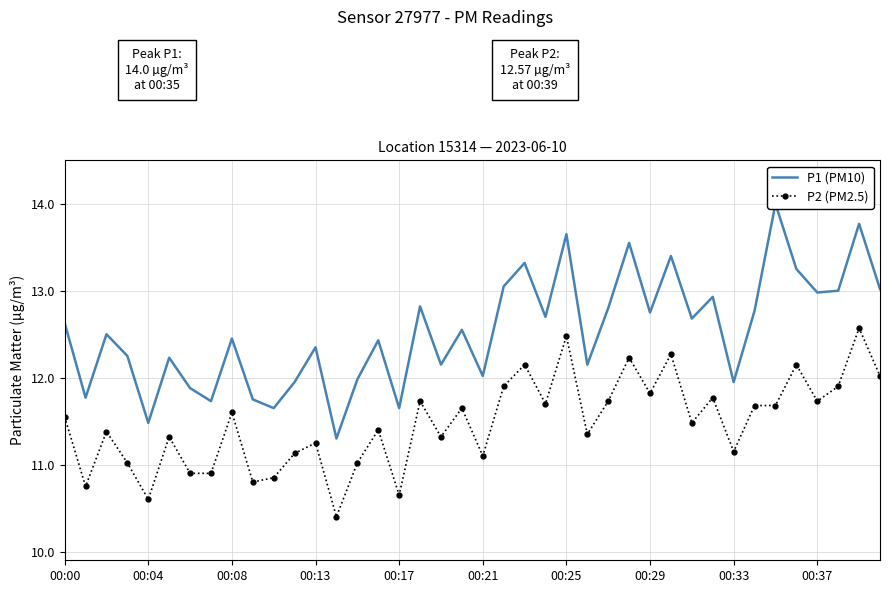

Rank the series at 39 from highest to lowest value.

P1 (PM10), P2 (PM2.5)